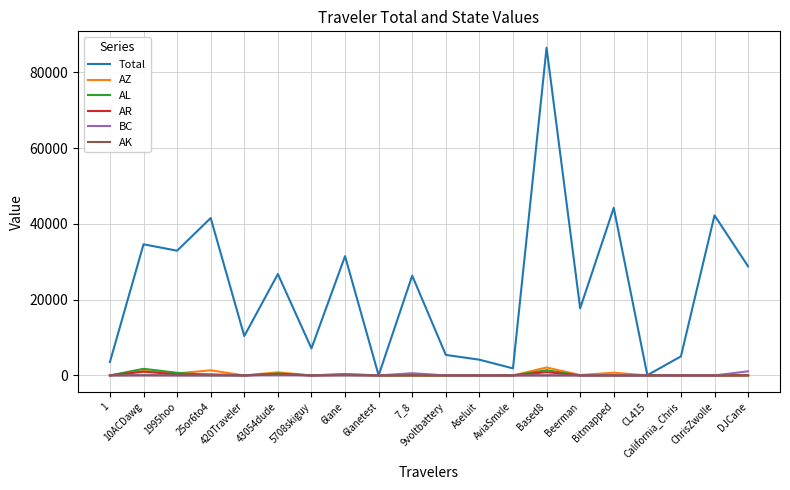

What is the greatest value displayed?

86531.3